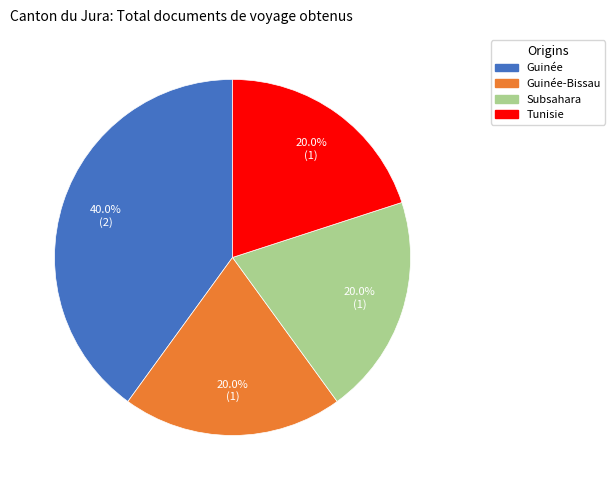

Is there any slice that represents more than half of the pie?

No